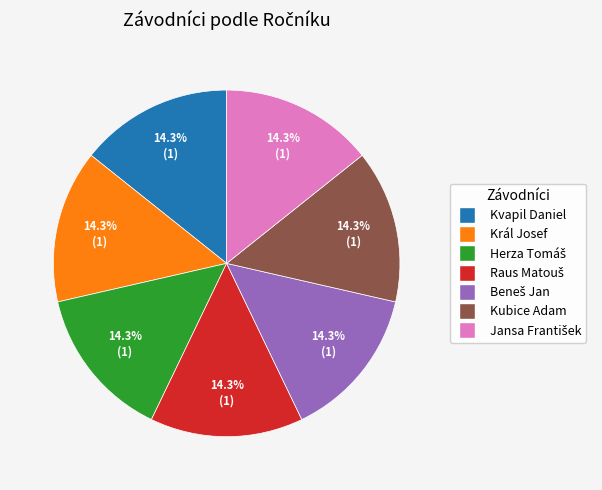

What percentage is the Kvapil Daniel slice, to the nearest percent?

14%